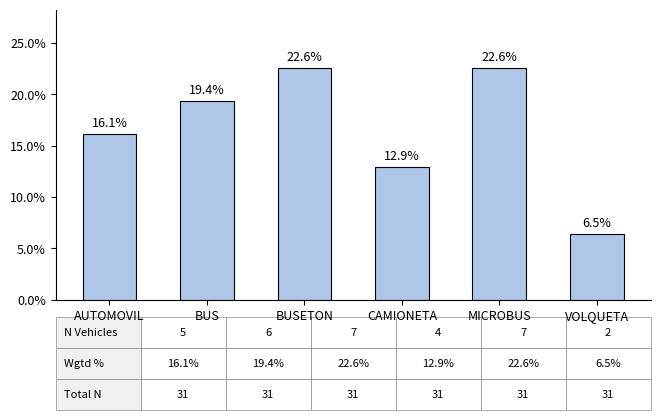

What is the label of the 2nd bar from the left?

BUS